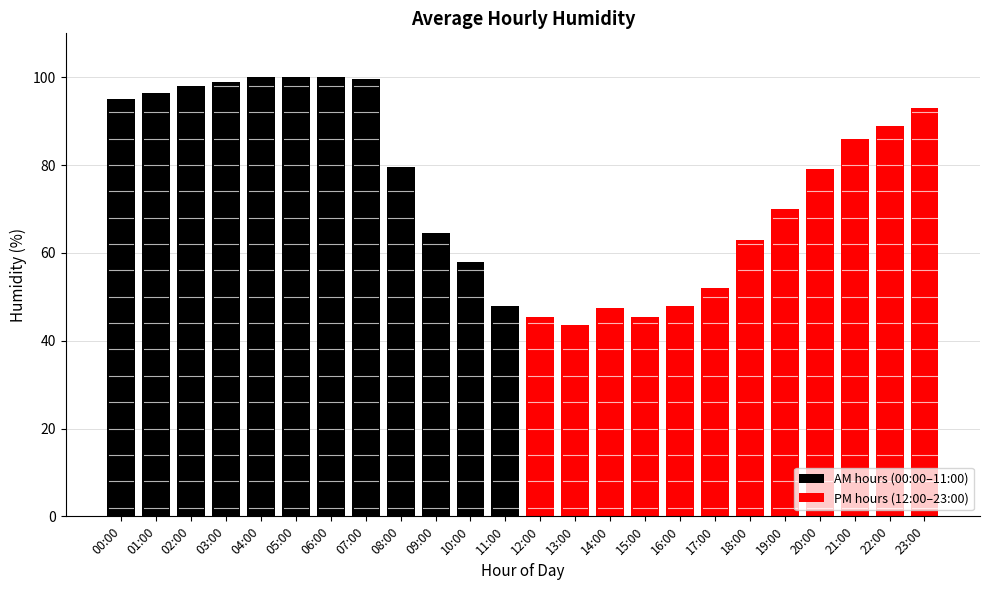

What is the label of the 21st bar from the left?

20:00